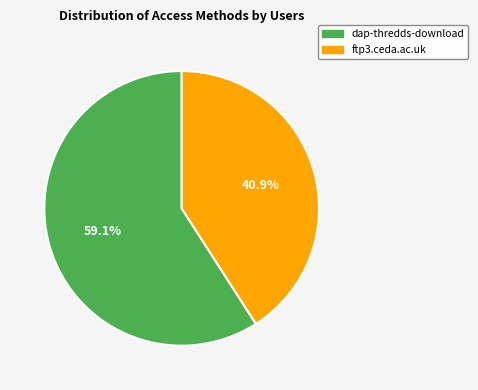

The ftp3.ceda.ac.uk slice represents 52% of the pie. True or false?

False